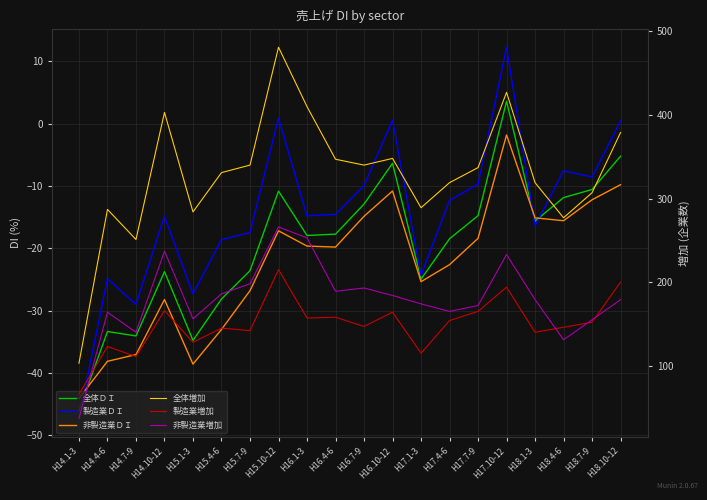

What is the difference between the maximum and second lowest values in the 製造業ＤＩ series?

41.3